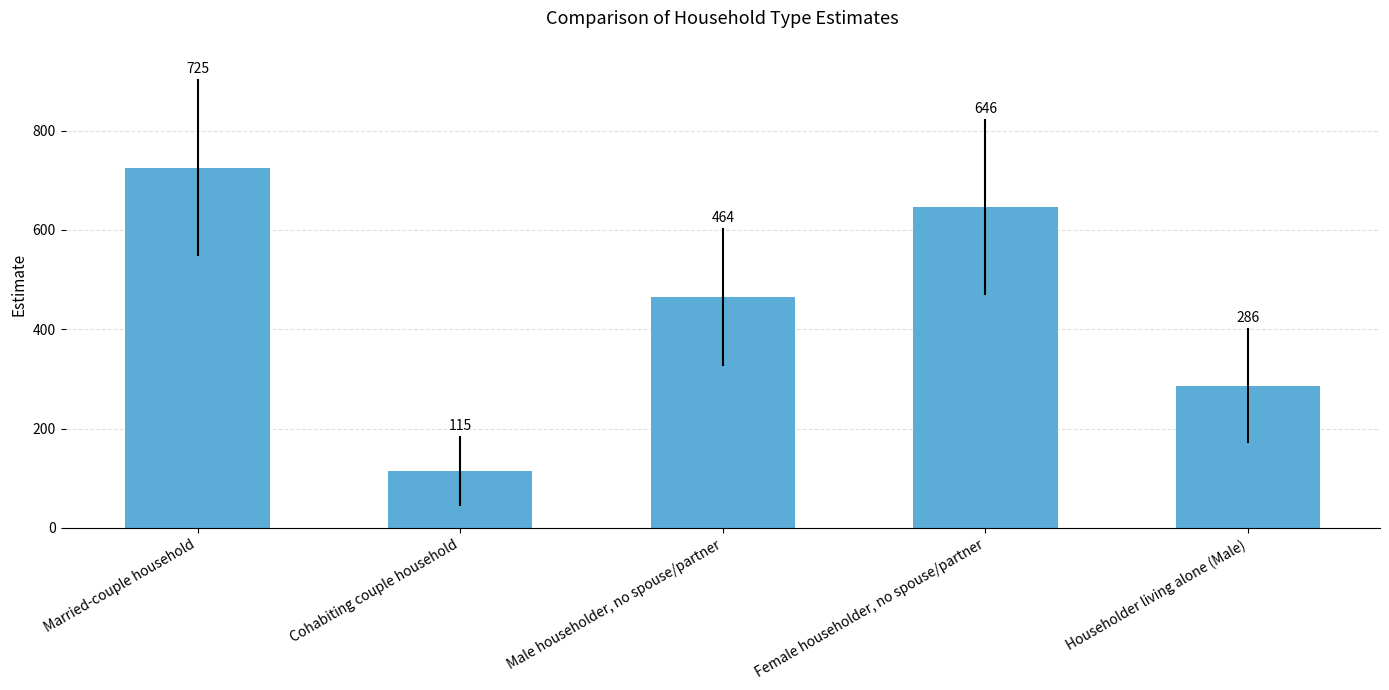

Reading right to left, transcribe all the data shown in this chart.

286	646	464	115	725